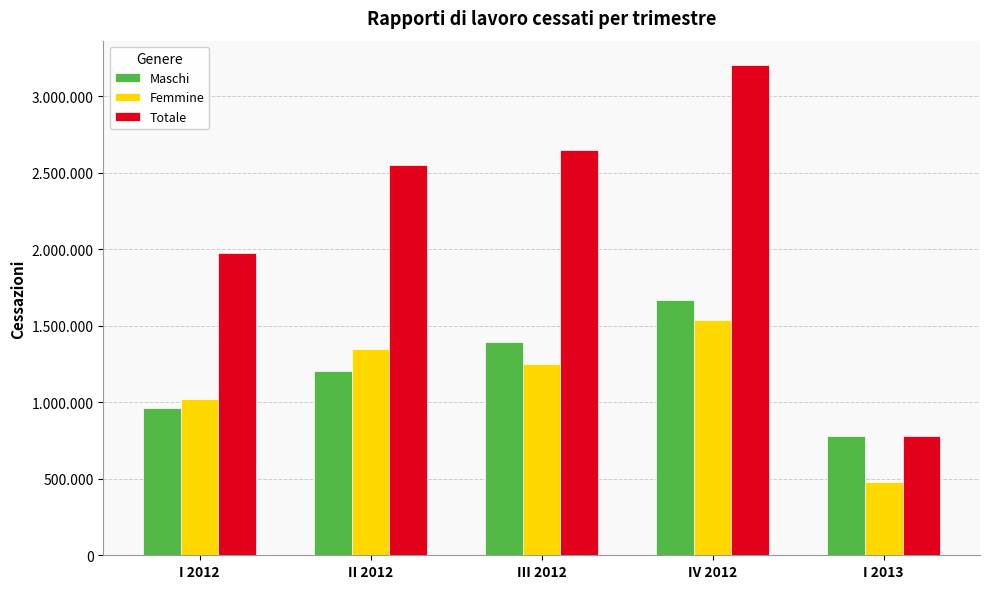

What is the difference between the Femmine values at IV 2012 and I 2013?

1055244